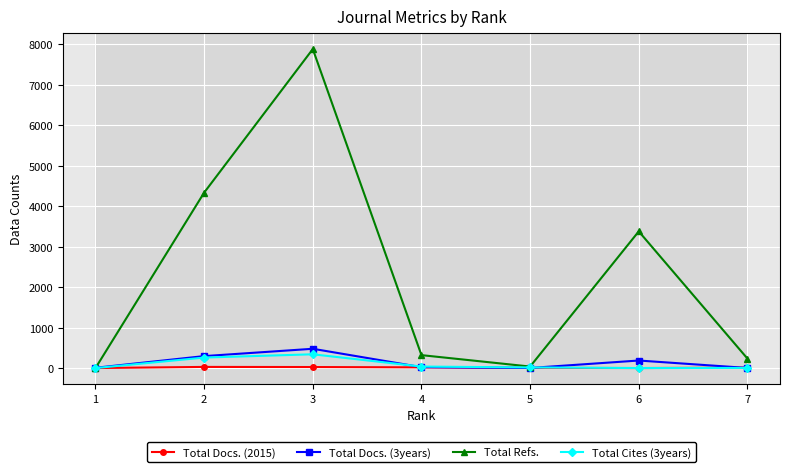

How many interior local valleys does the Total Refs. series have?

1